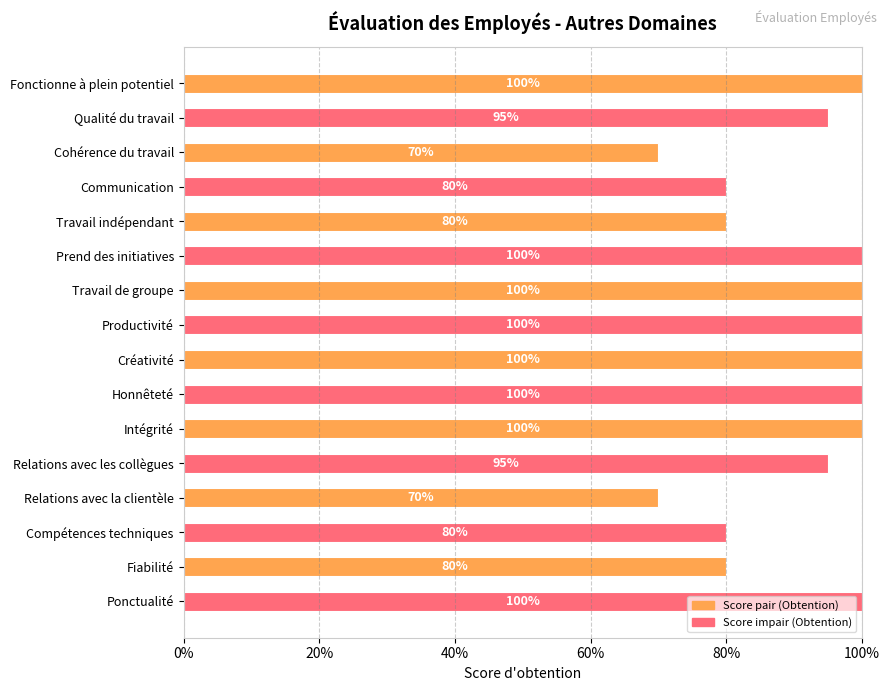

Does the chart contain any negative values?

No